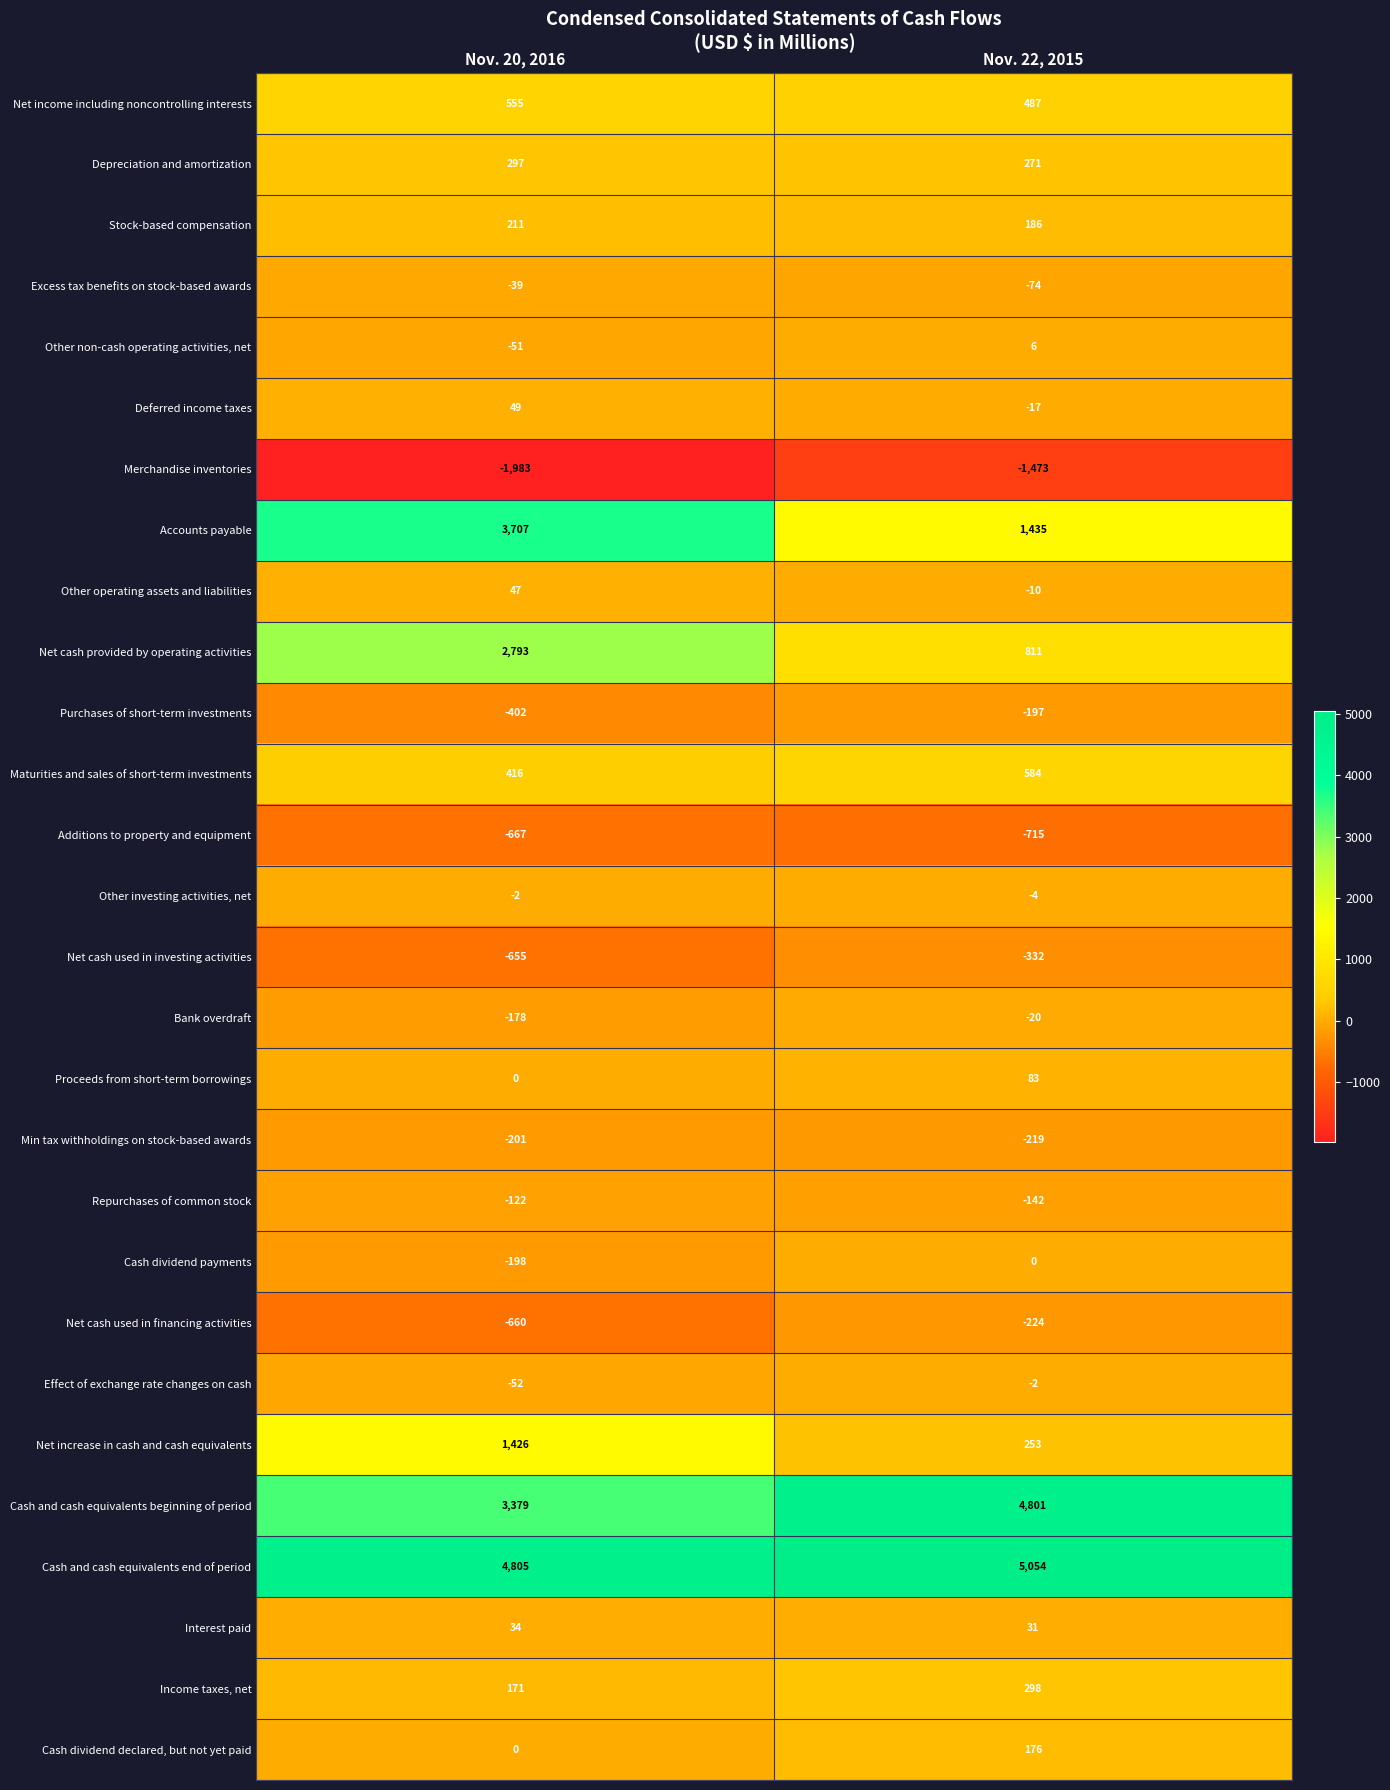

What is the difference between the Net cash provided by operating activities values at Nov. 20, 2016 and Nov. 22, 2015?

1982